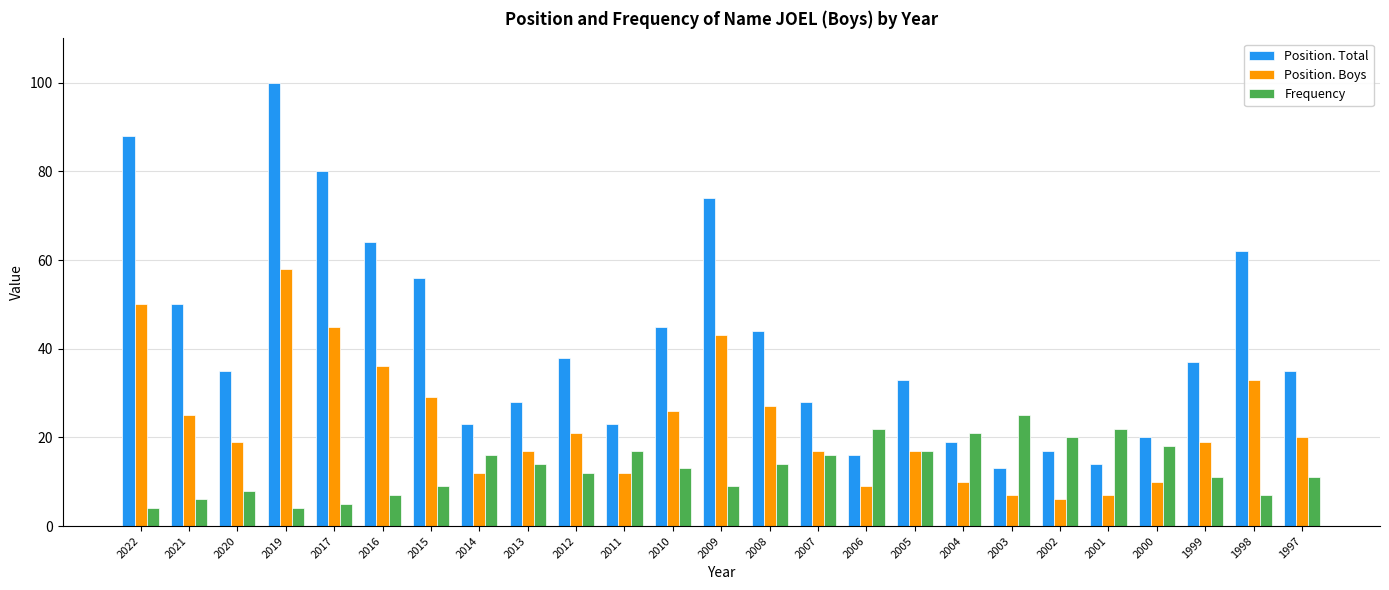

How many data points does each series have?

25